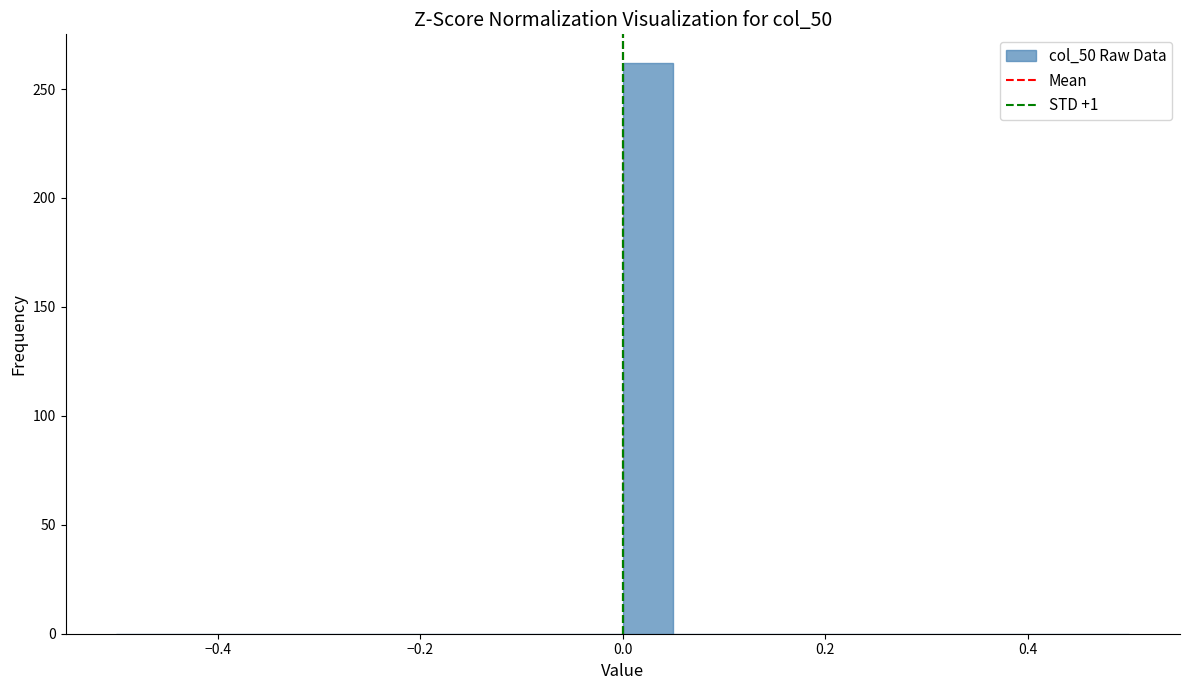

Around what value on the x-axis is the tallest bar? Give the approximate position of its centre, as read against the axis.

0.02